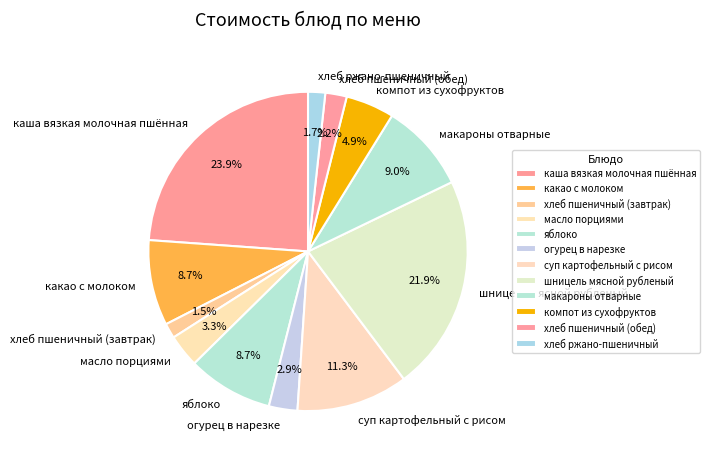

Combined, do хлеб пшеничный (обед) and огурец в нарезке account for over 50%?

No